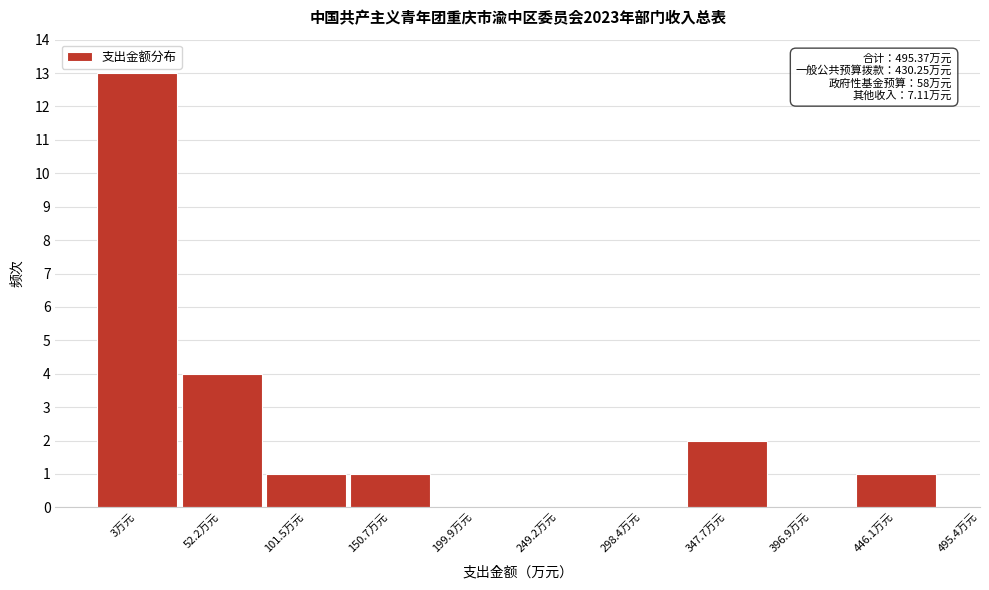

Reading left to right, transcribe all the data shown in this chart.

3万元=13	52.2万元=4	101.5万元=1	150.7万元=1	199.9万元=0	249.2万元=0	298.4万元=0	347.7万元=2	396.9万元=0	446.1万元=1